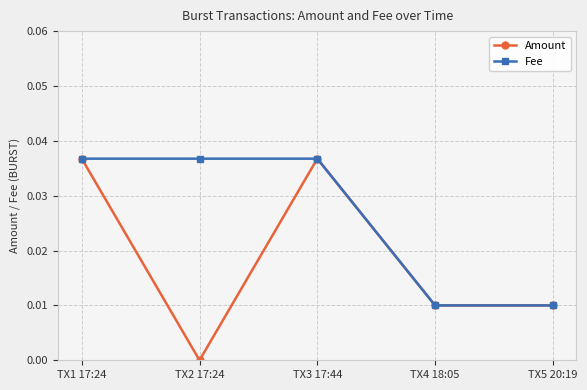

At how many categories does at least one series exceed 0?

5